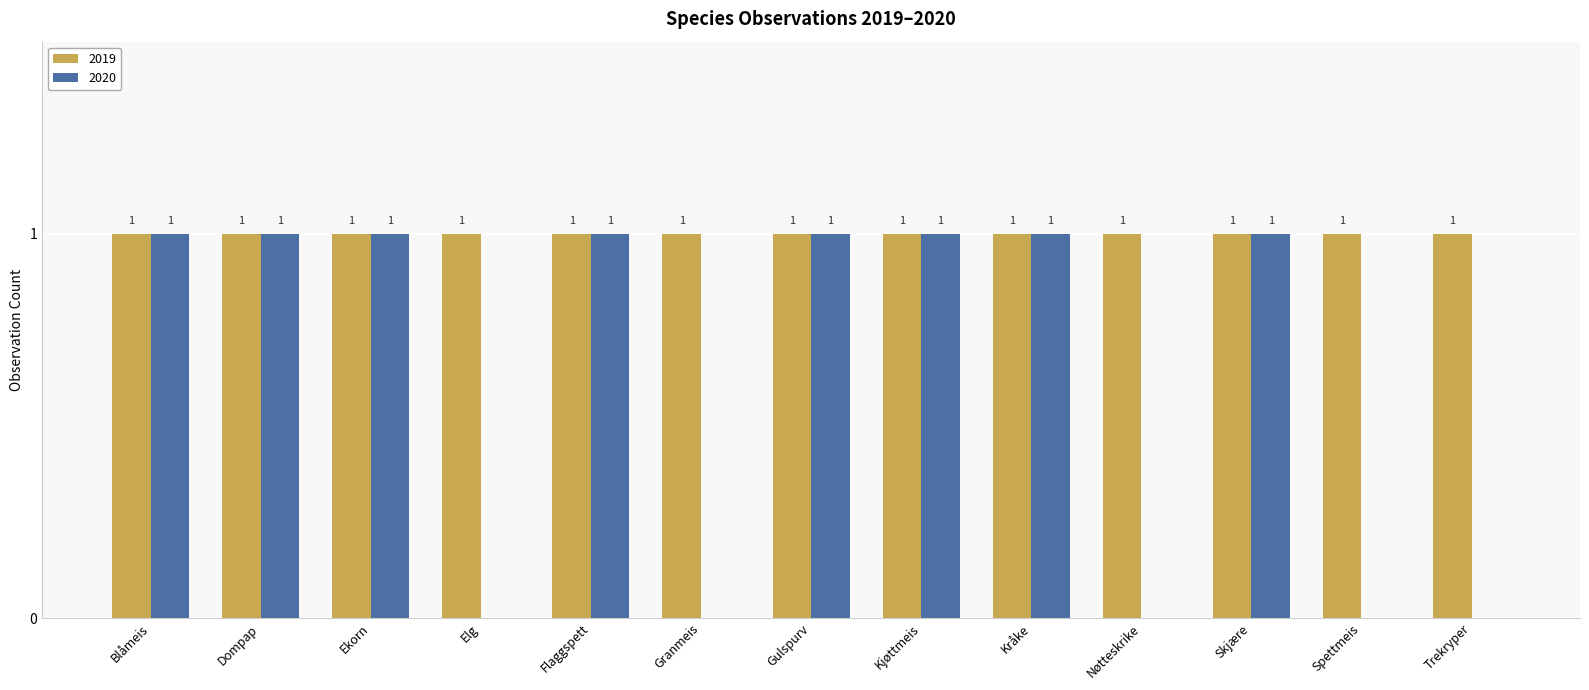

The 2019 series shows 1 at Flaggspett. True or false?

True